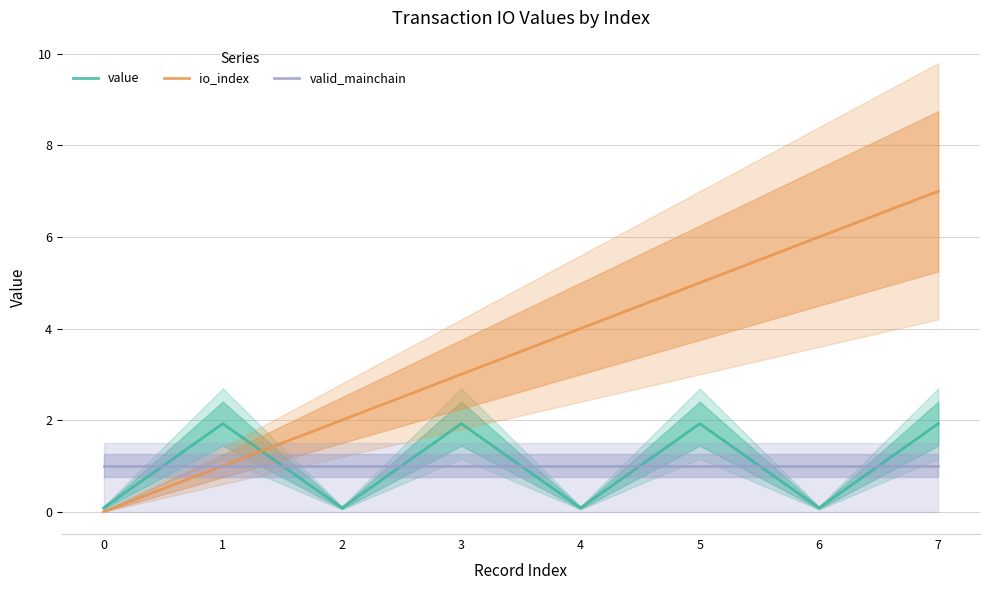

Between 1 and 3, which series saw the biggest shift?

io_index